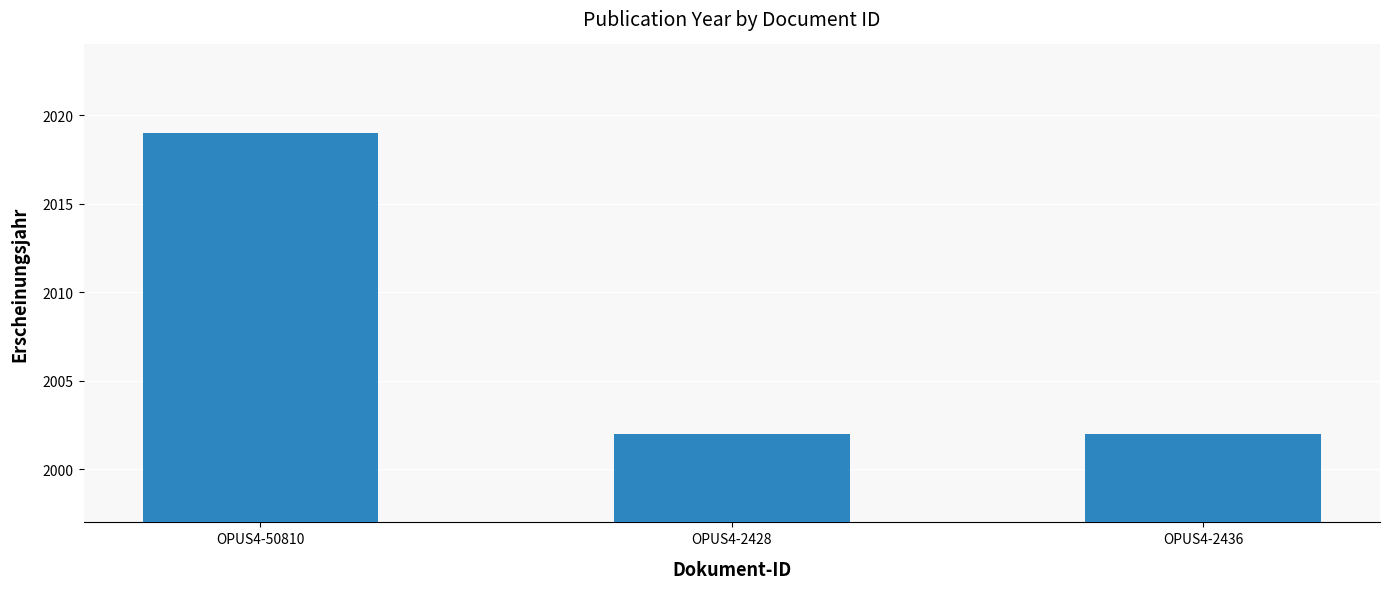

What is the change in value from OPUS4-50810 to OPUS4-2436?

-17